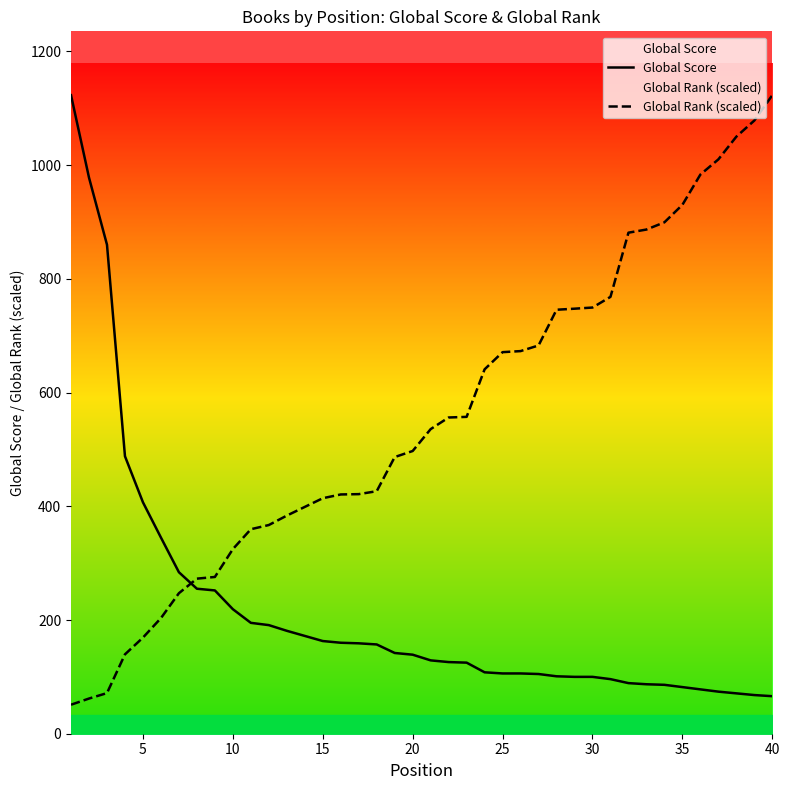

True or false: Global Rank (scaled) and Global Score intersect in this chart.

True